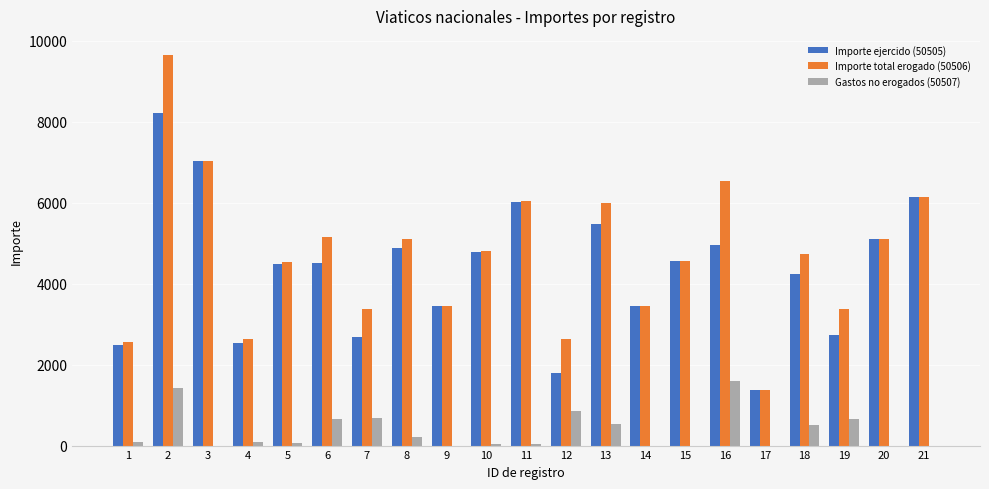

What is the sum of all Importe ejercido (50505) values?

90856